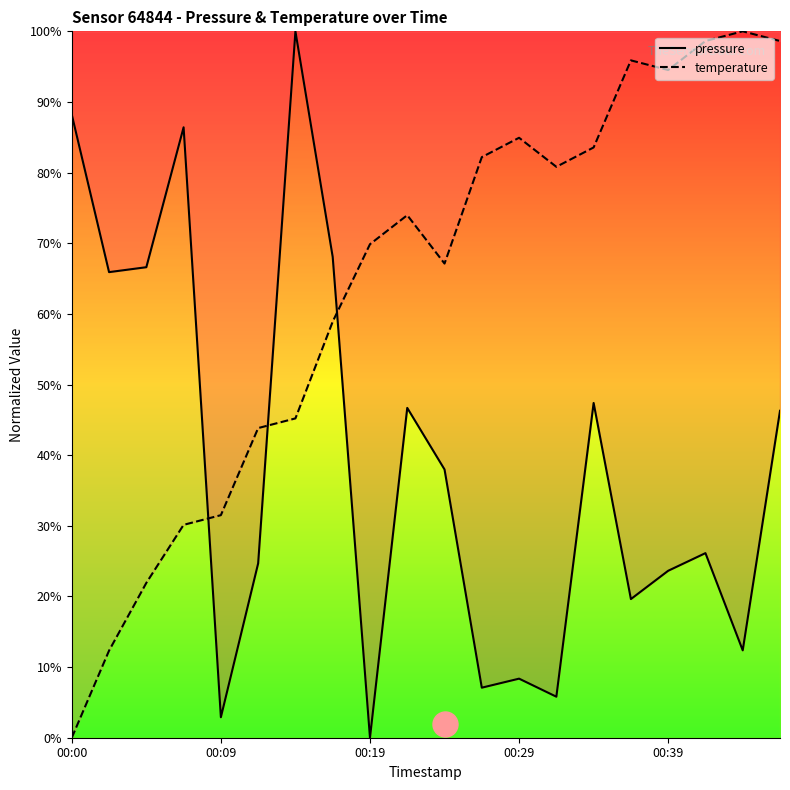

Does the chart have visible grid lines?

No